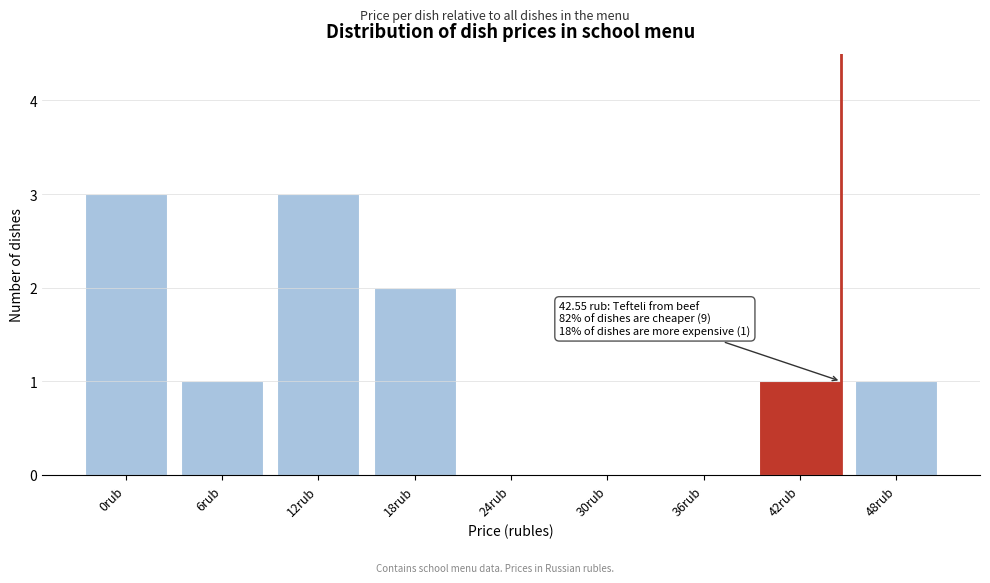

Reading left to right, extract all data points from this chart.

0rub=3	6rub=1	12rub=3	18rub=2	24rub=0	30rub=0	36rub=0	42rub=1	48rub=1